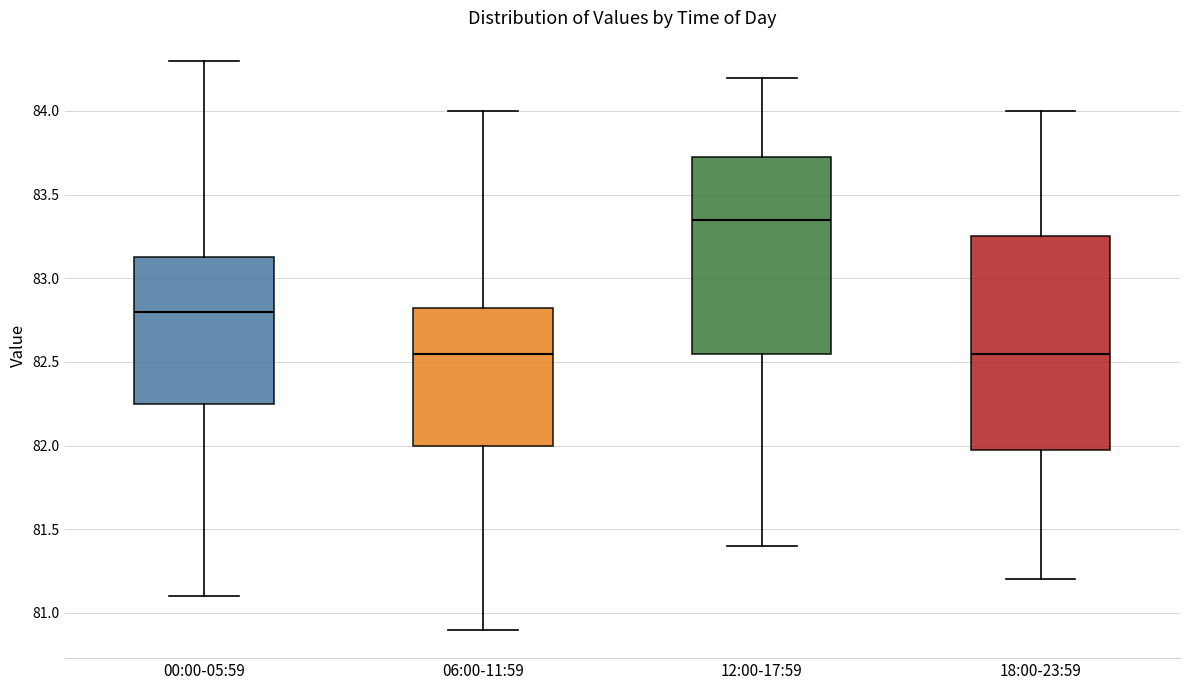

Which box is the tallest, from its lower edge to its upper edge?

18:00-23:59